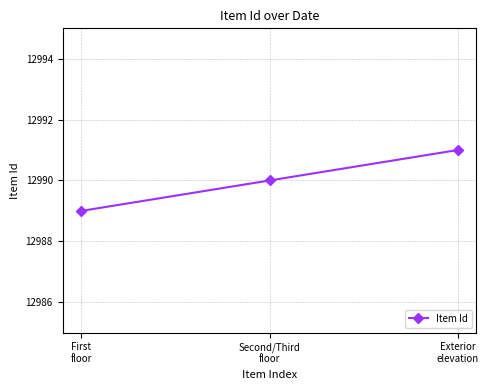

What is the greatest value displayed?

12991